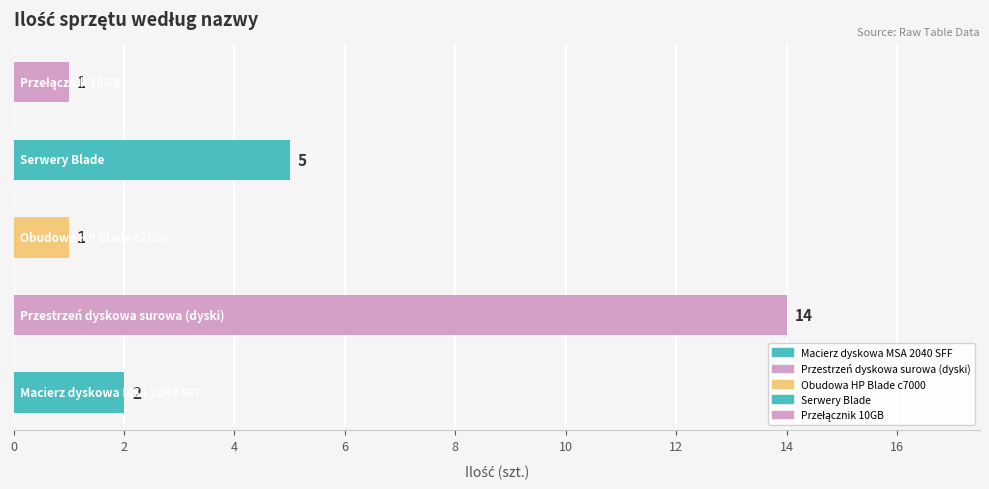

What is the sum of all values?

23